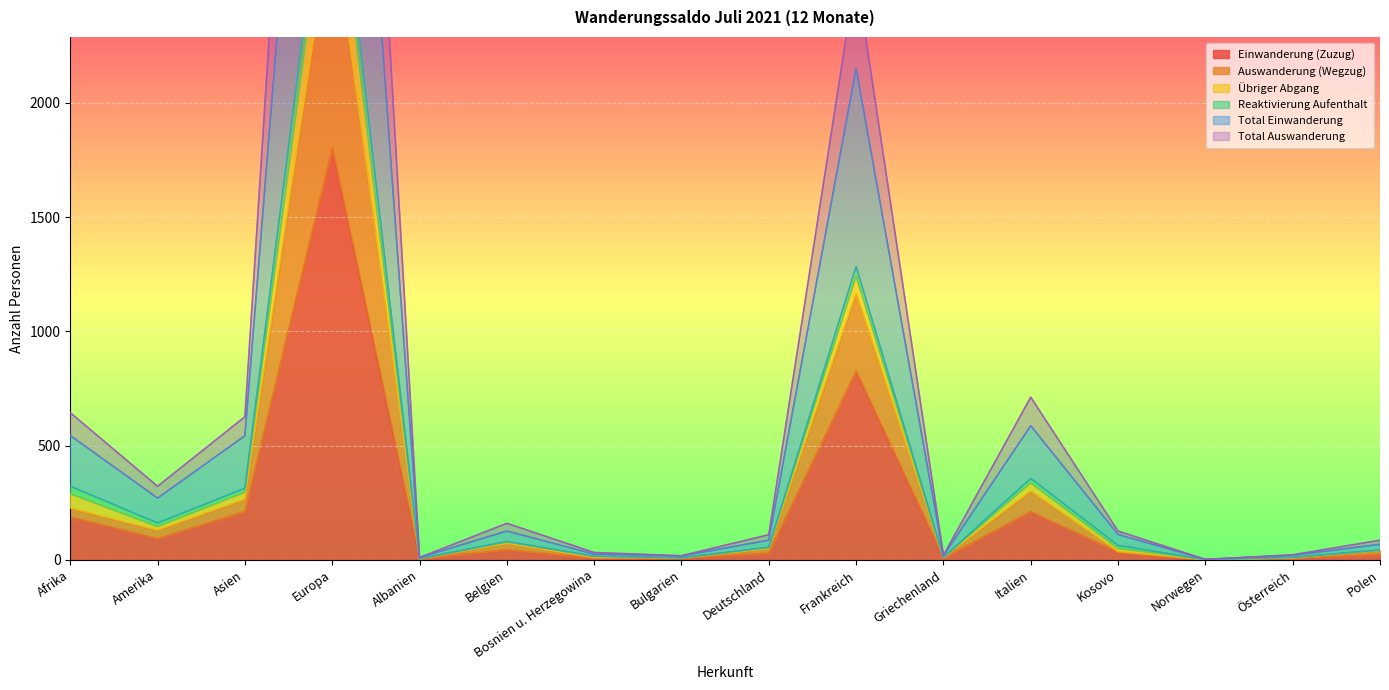

The value of Einwanderung (Zuzug) at Bosnien u. Herzegowina is 8. True or false?

True